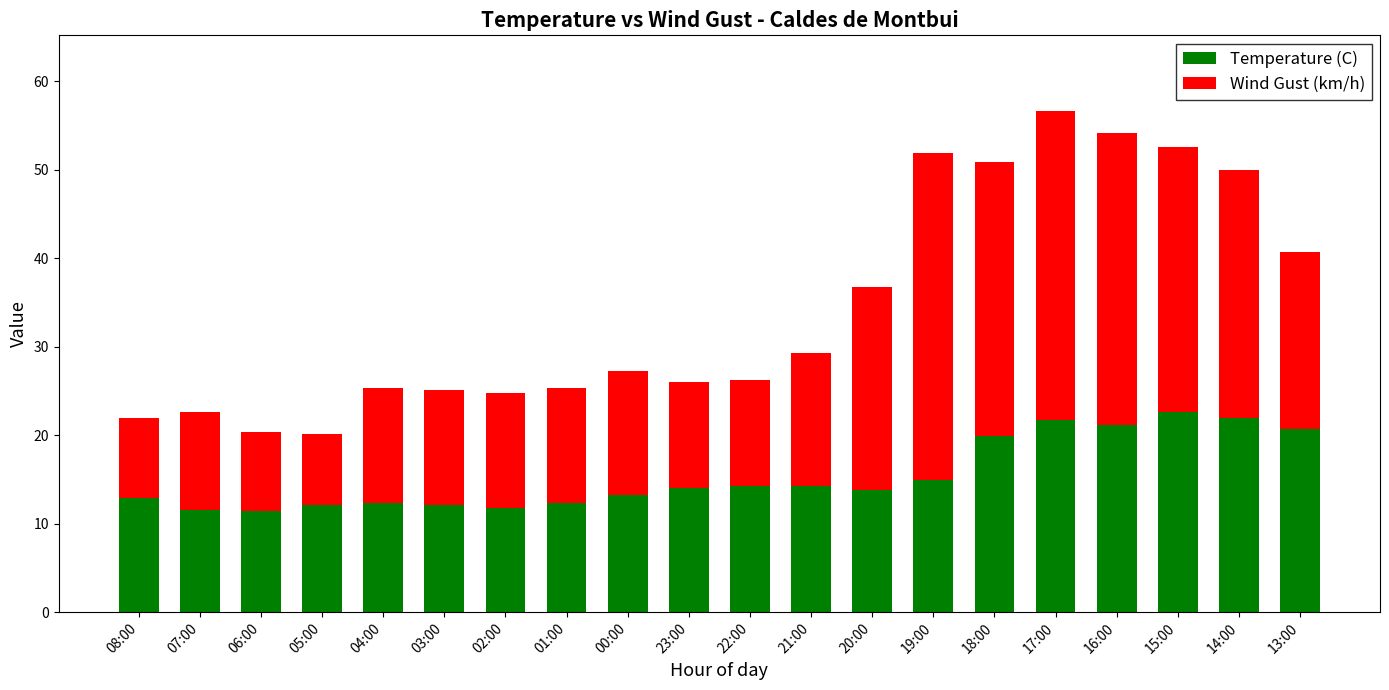

What is the total value across all series at 21:00?

29.3